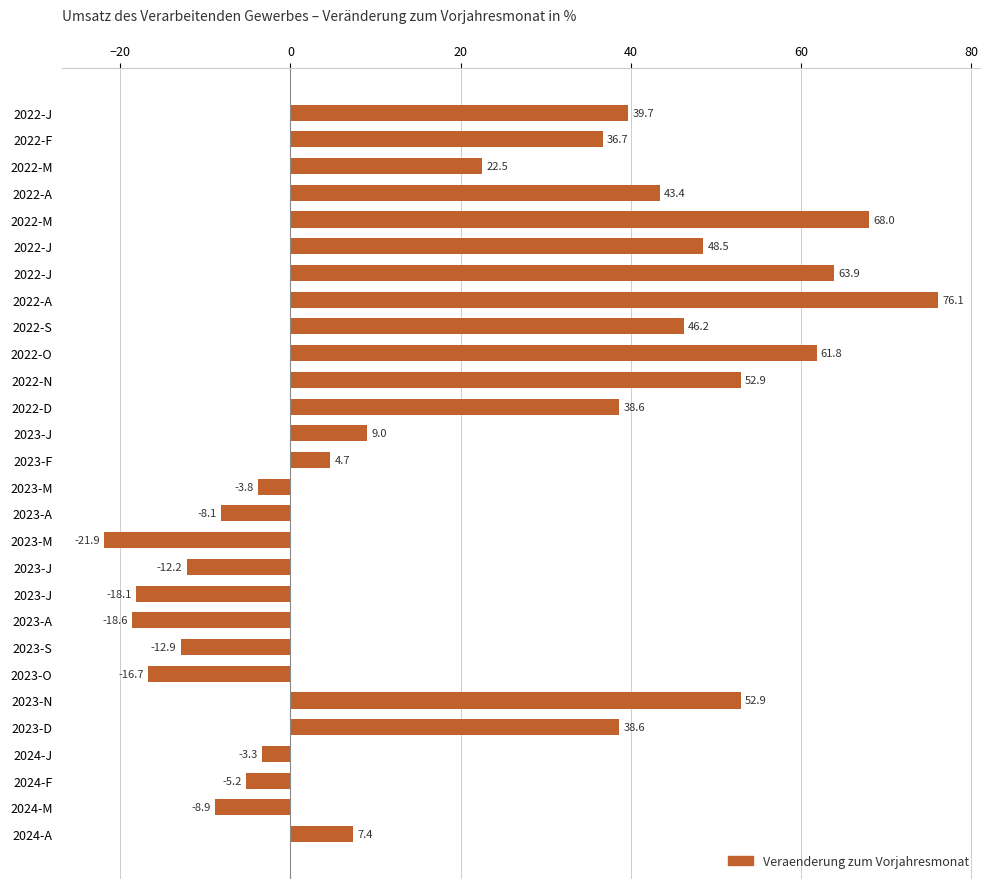

Are the bars grouped side by side (vs. stacked)?

No